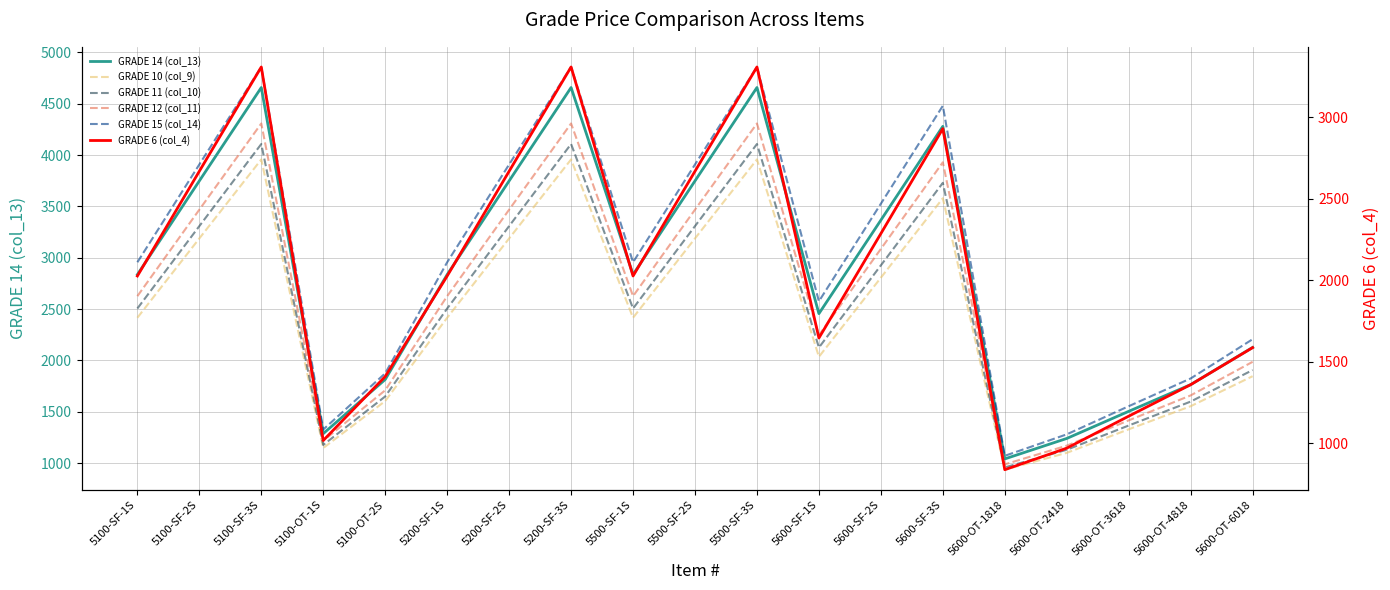

At which category does GRADE 12 (col_11) reach its first local peak?

5100-SF-3S